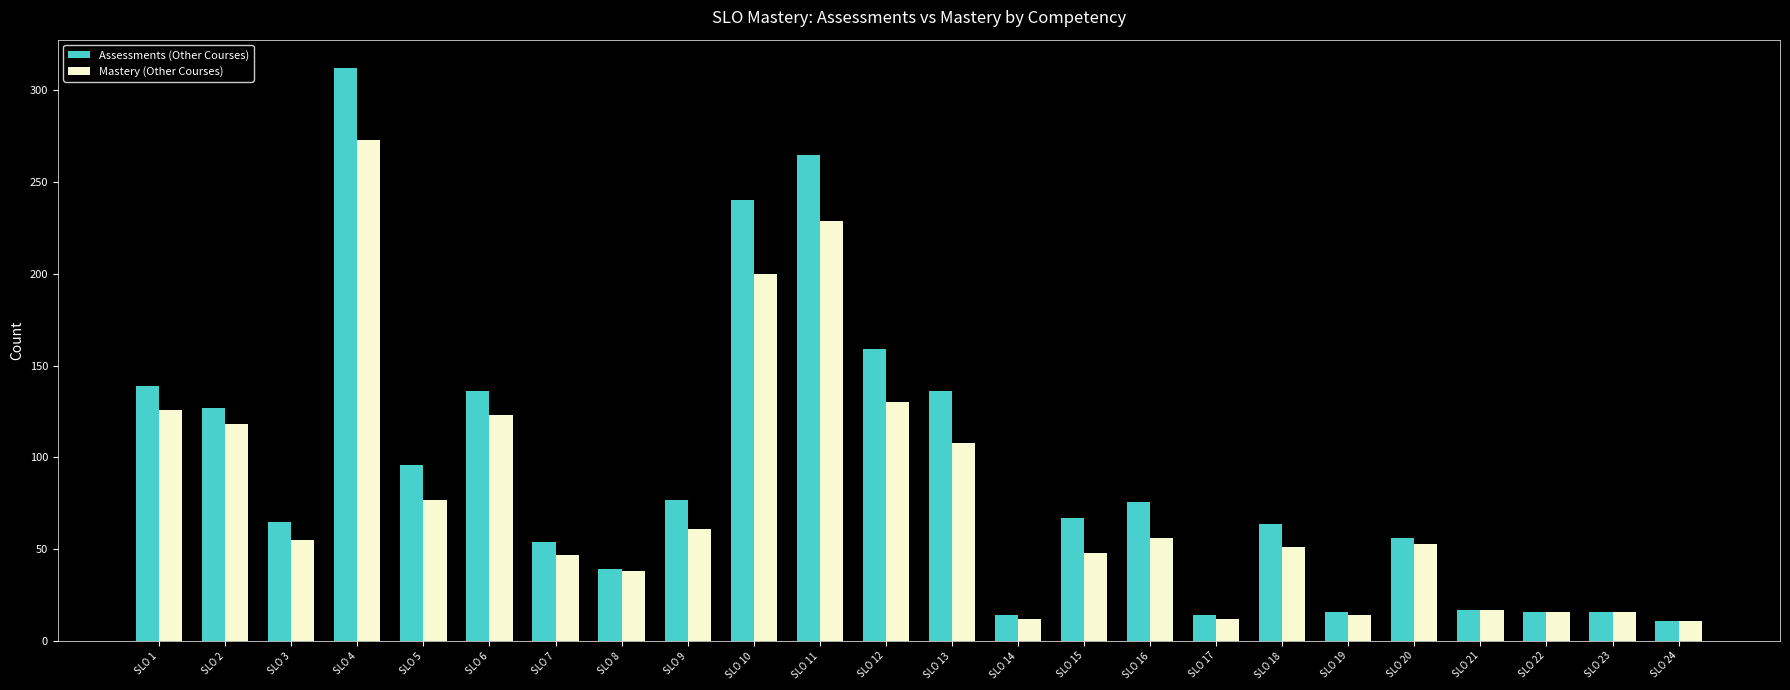

How many bars are there in total?

48